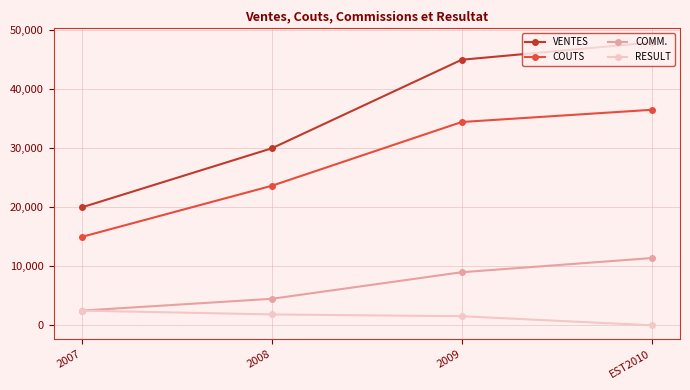

What is the maximum value for COUTS?

36517.0